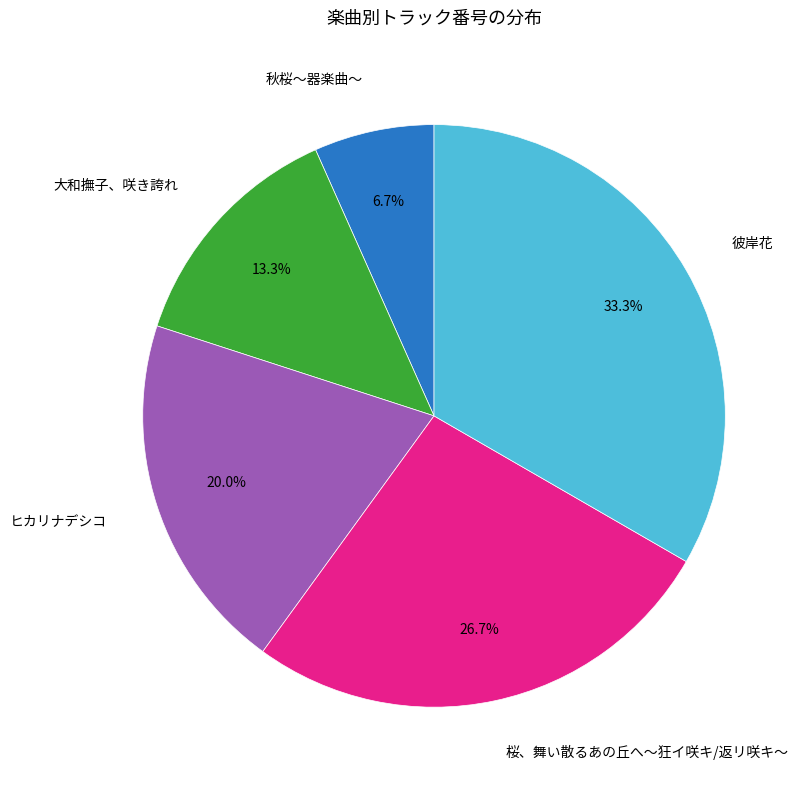

Is there a majority slice in this chart?

No